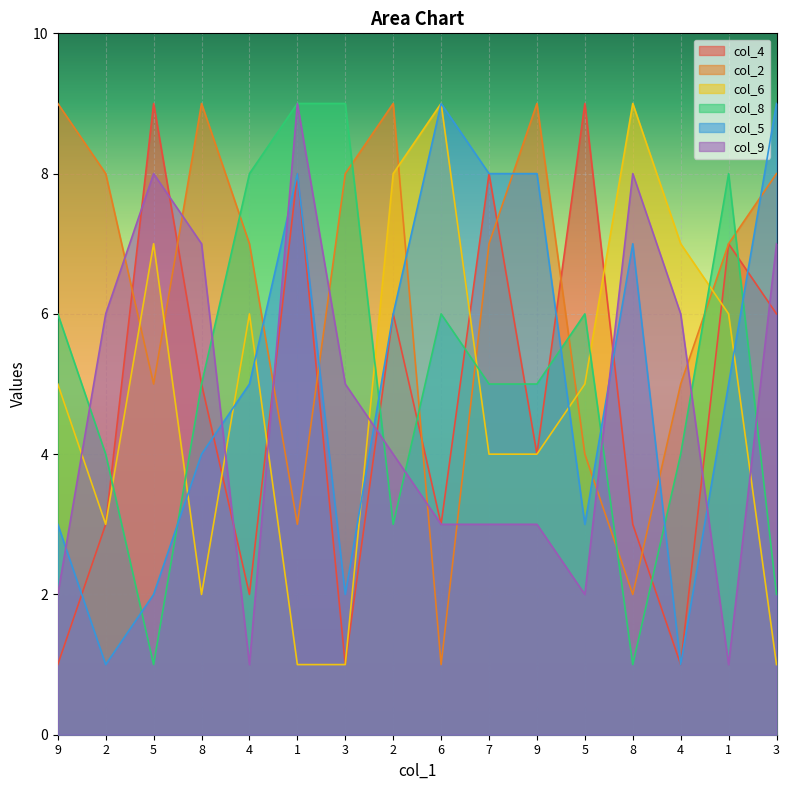

Reading left to right, transcribe all the data shown in this chart.

col_4: 9=1	2=3	5=9	8=5	4=2	1=8	3=1	2=6	6=3	7=8	9=4	5=9	8=3	4=1	1=7	3=6
col_2: 9=9	2=8	5=5	8=9	4=7	1=3	3=8	2=9	6=1	7=7	9=9	5=4	8=2	4=5	1=7	3=8
col_6: 9=5	2=3	5=7	8=2	4=6	1=1	3=1	2=8	6=9	7=4	9=4	5=5	8=9	4=7	1=6	3=1
col_8: 9=6	2=4	5=1	8=5	4=8	1=9	3=9	2=3	6=6	7=5	9=5	5=6	8=1	4=4	1=8	3=2
col_5: 9=3	2=1	5=2	8=4	4=5	1=8	3=2	2=6	6=9	7=8	9=8	5=3	8=7	4=1	1=5	3=9
col_9: 9=2	2=6	5=8	8=7	4=1	1=9	3=5	2=4	6=3	7=3	9=3	5=2	8=8	4=6	1=1	3=7